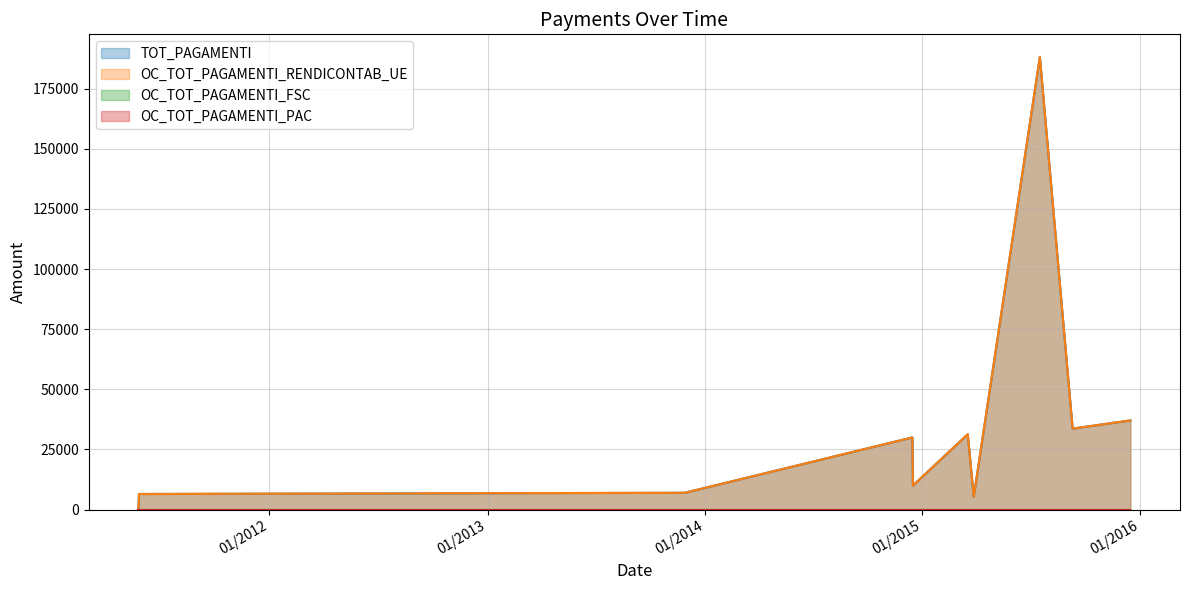

How many distinct data groups are displayed?

2